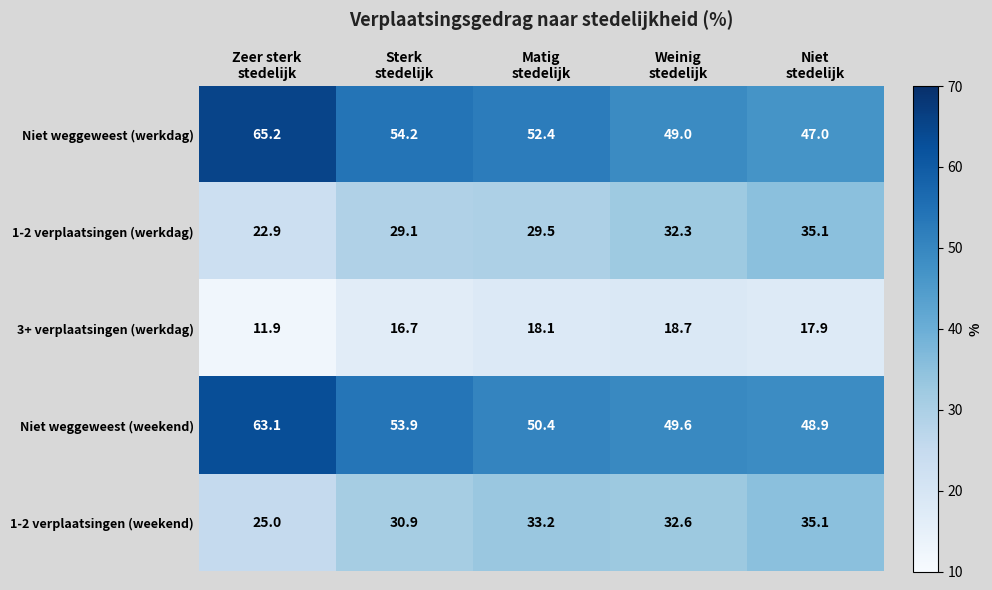

At how many categories does at least one series exceed 37?

5